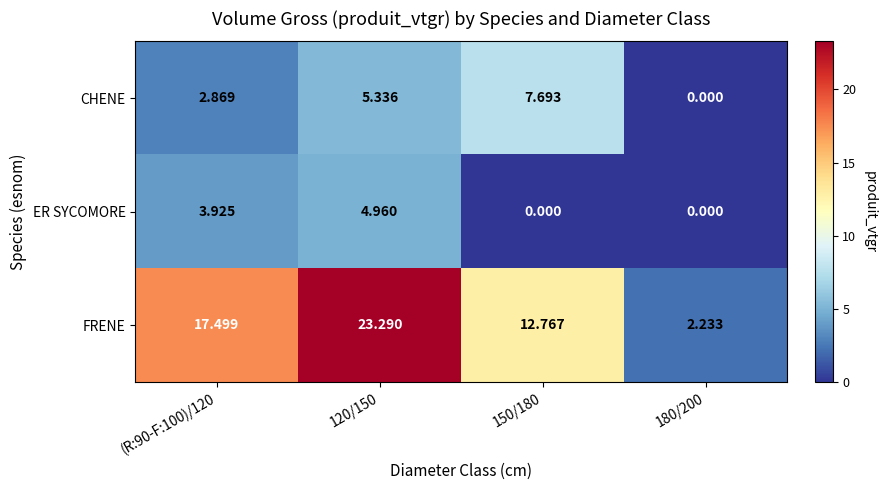

Rank the series at (R:90-F:100)/120 from lowest to highest value.

CHENE, ER SYCOMORE, FRENE